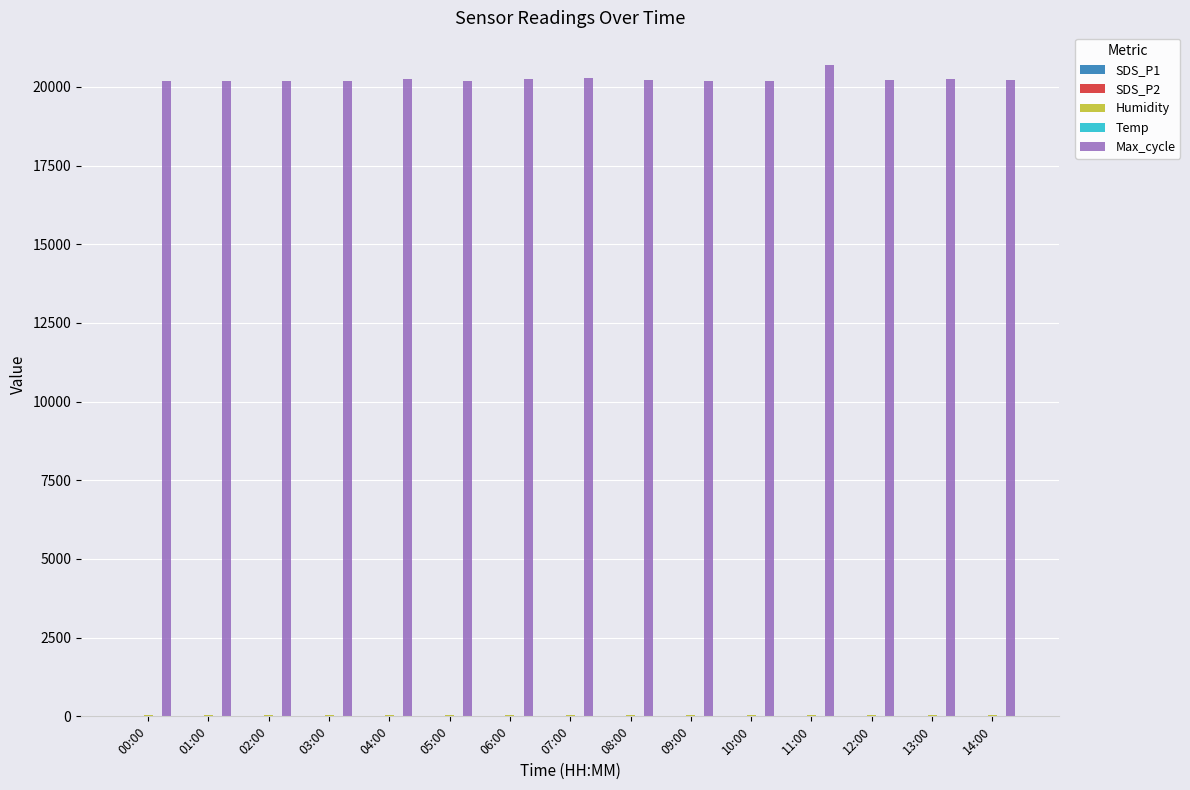

Which series has the largest total across all categories?

Max_cycle